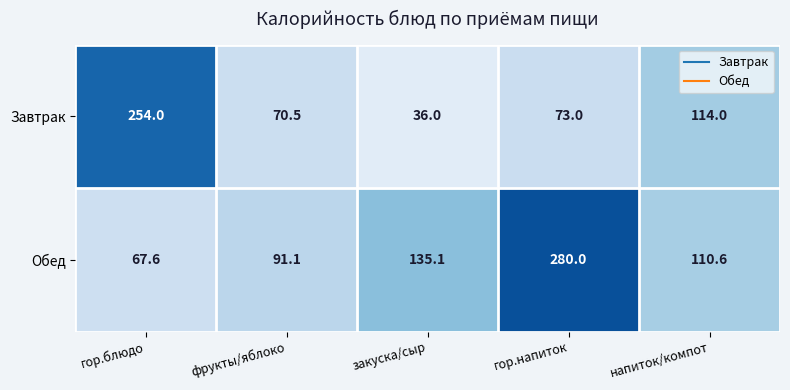

What is the difference between the highest and lowest values at напиток/компот?

3.4